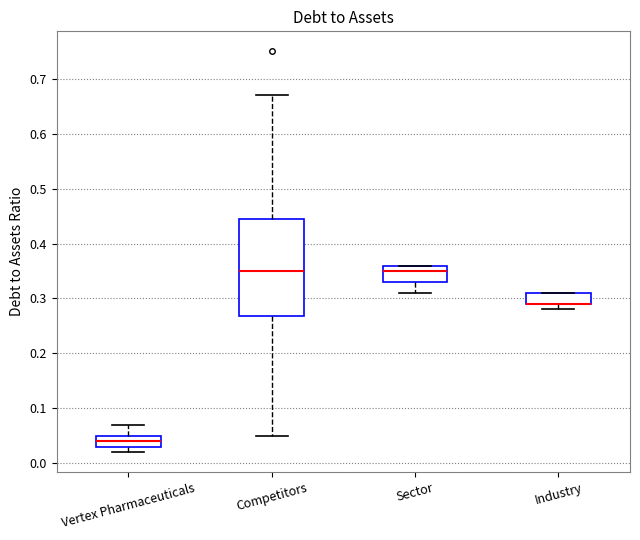

Reading left to right, transcribe this box plot: for each box, give where its median line is, the range the box spans, and where its two whiskers end, as read against the y-axis. The values are not printed on the chart, so give them approximately, as read against the axis.

Vertex Pharmaceuticals: median 0.04, box 0.03 to 0.05, whiskers 0.02 to 0.07
Competitors: median 0.35, box 0.27 to 0.45, whiskers 0.05 to 0.67
Sector: median 0.35, box 0.33 to 0.36, whiskers 0.31 to 0.36
Industry: median 0.29 (drawn on the box's lower edge), box 0.29 to 0.31, whiskers 0.28 to 0.31